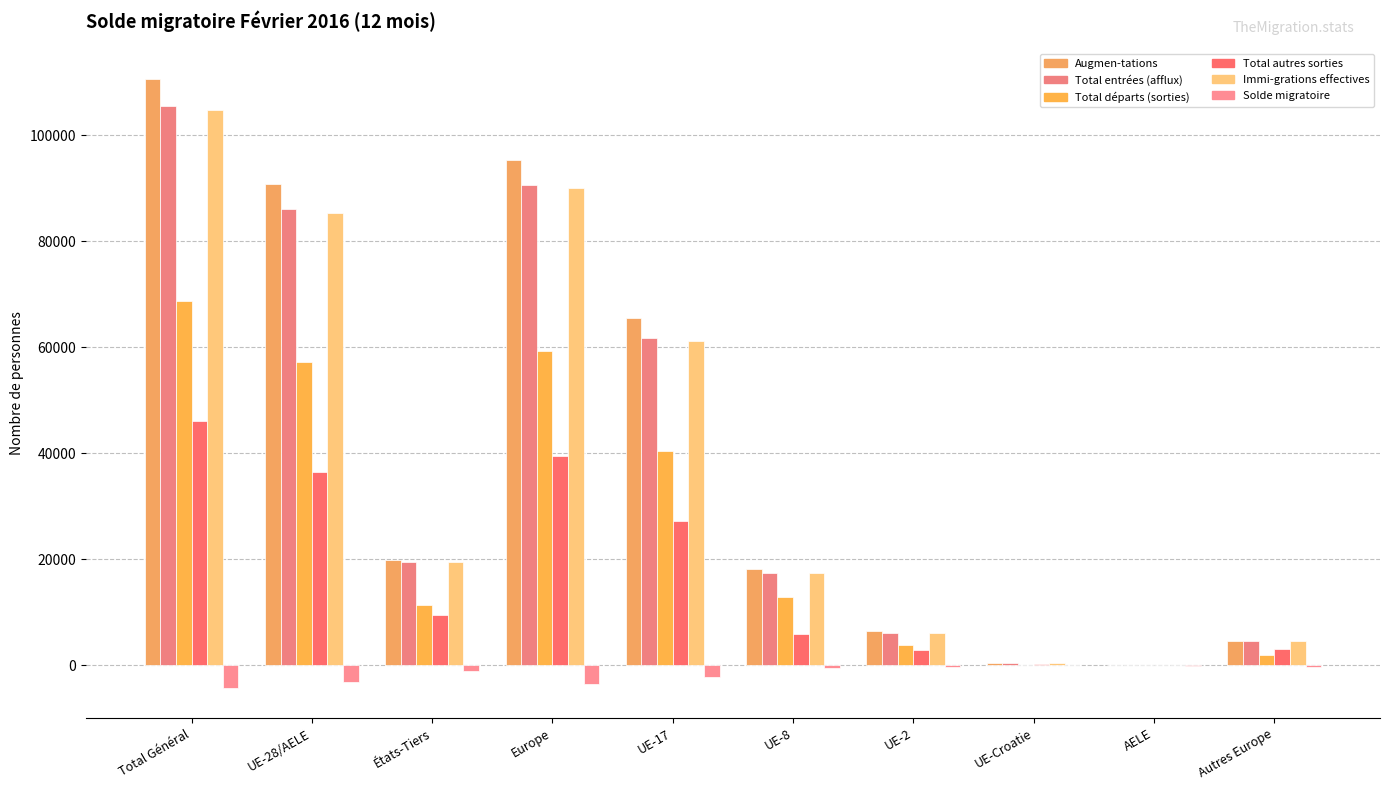

Read the Total départs (sorties) value at UE-8, to the nearest 50.

12900